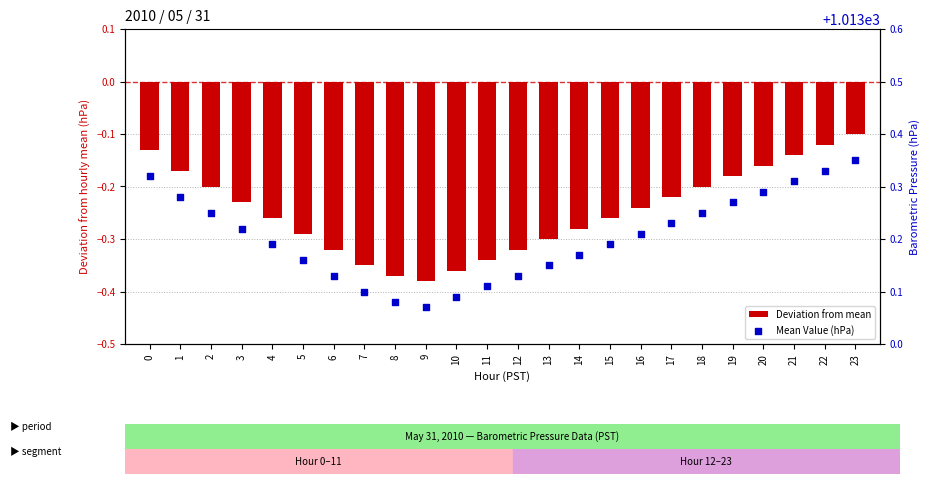

Which series has the largest total across all categories?

Mean Value (hPa)